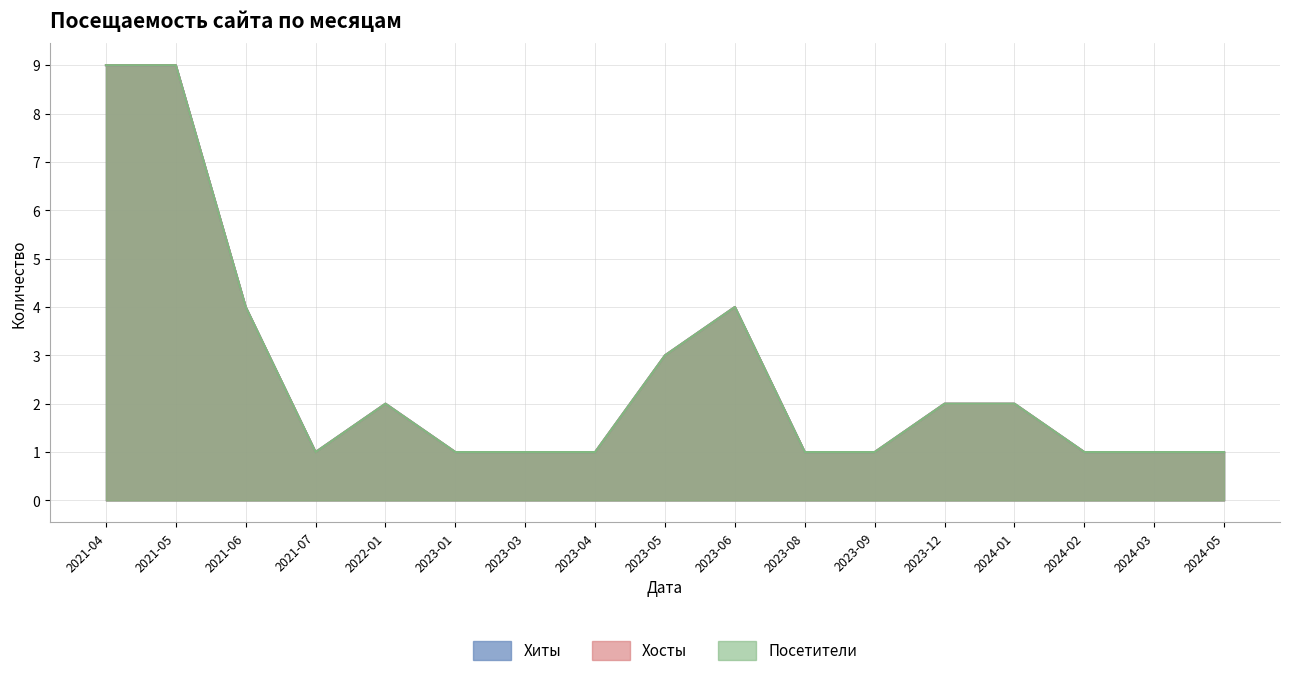

Between 2022-01 and 2021-07, which is larger?

2022-01